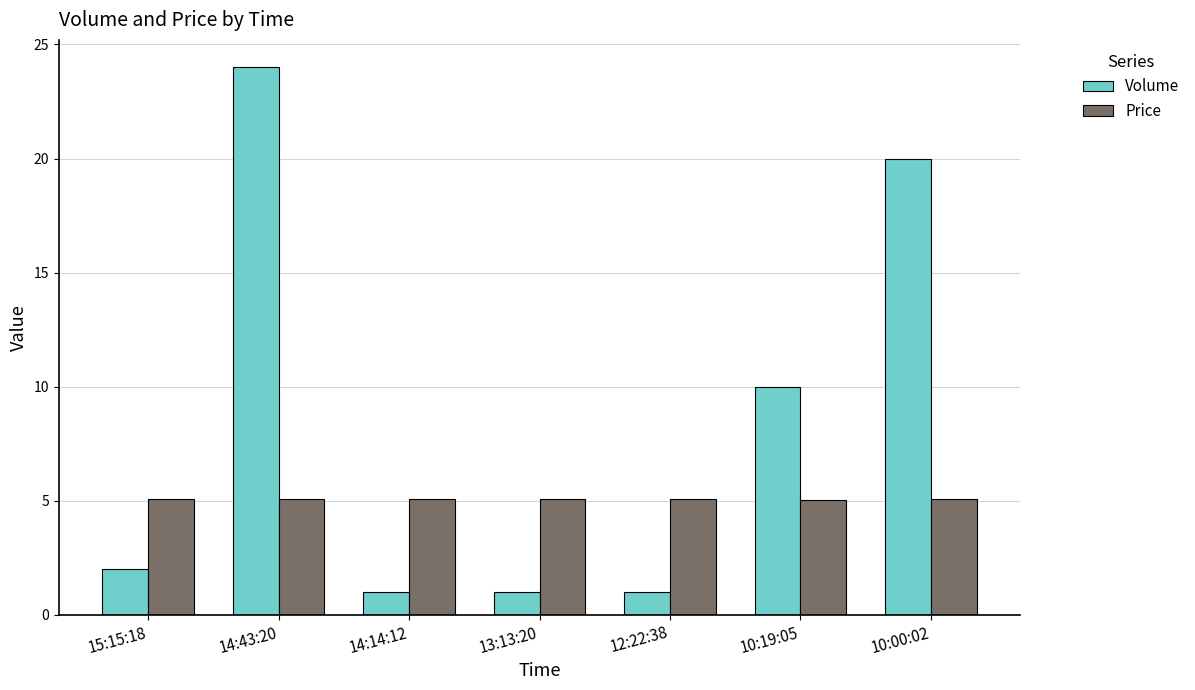

Which series has the widest spread of values?

Volume